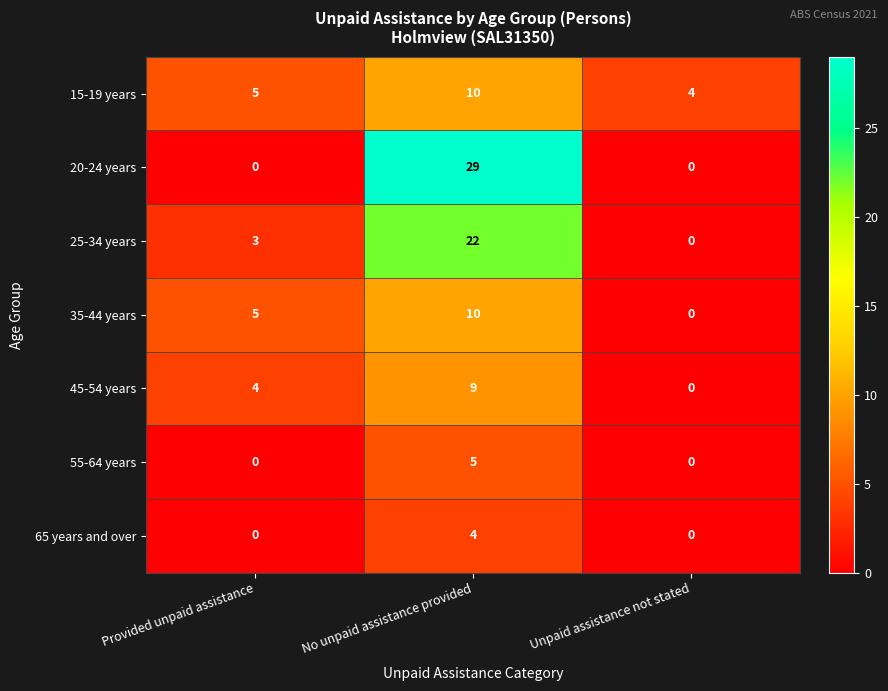

Rank the categories by 35-44 years value from highest to lowest.

No unpaid assistance provided, Provided unpaid assistance, Unpaid assistance not stated